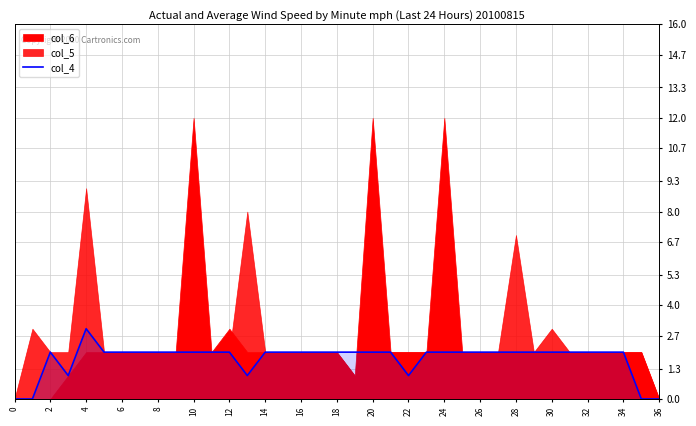

The col_4 series shows 3 at 4. True or false?

True